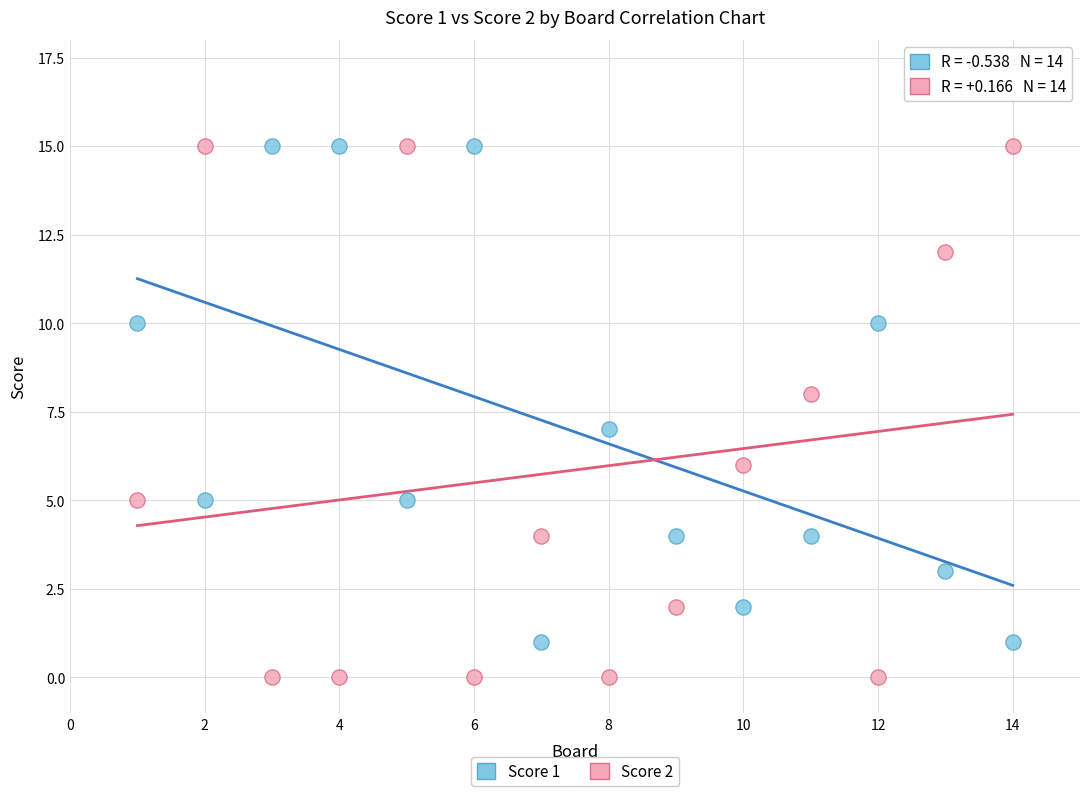

Which series has the widest spread of Y values?

Score 2